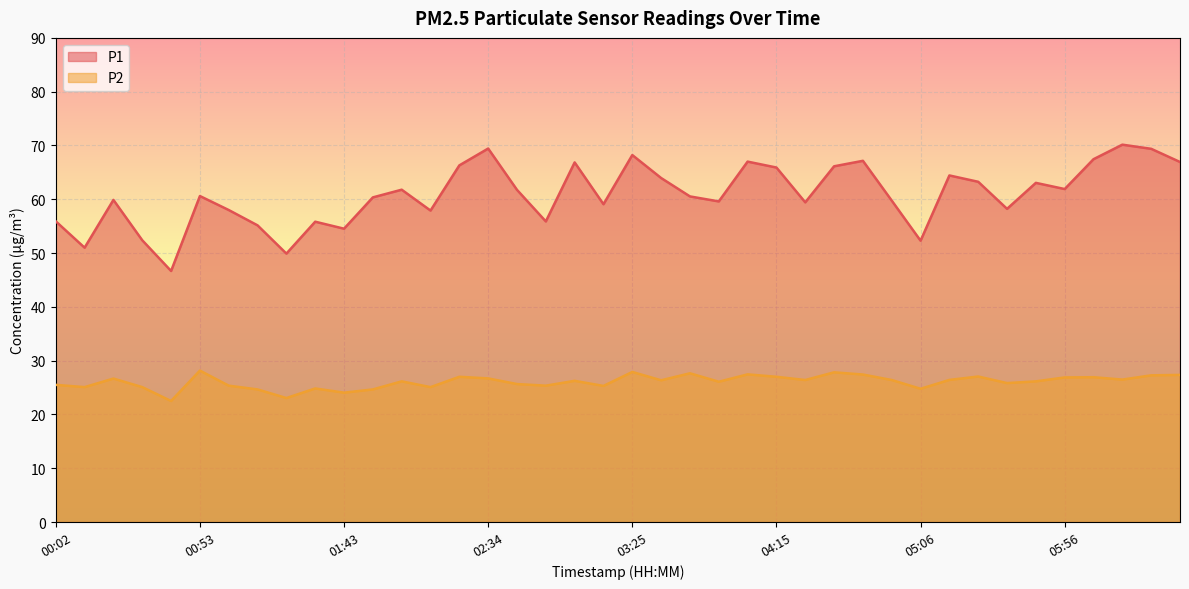

True or false: P1 has a value of 66.8 at 03:04.

True